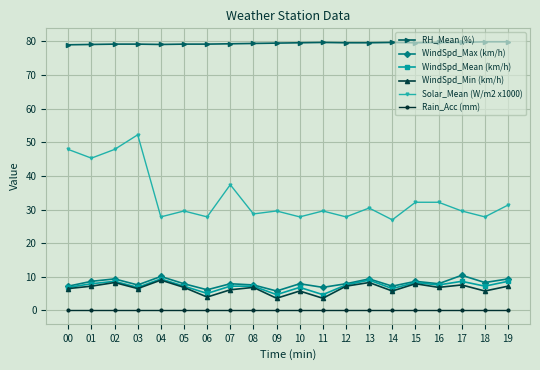

How many series are shown in this chart?

6